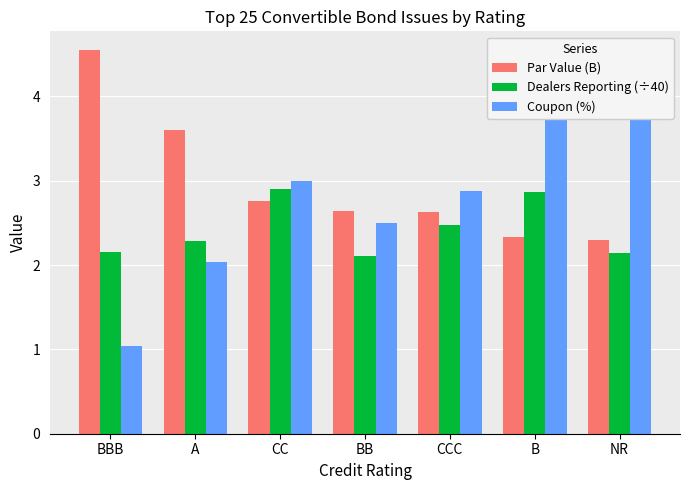

What is the value of the Coupon (%) bar at the 2nd from the left?

2.0